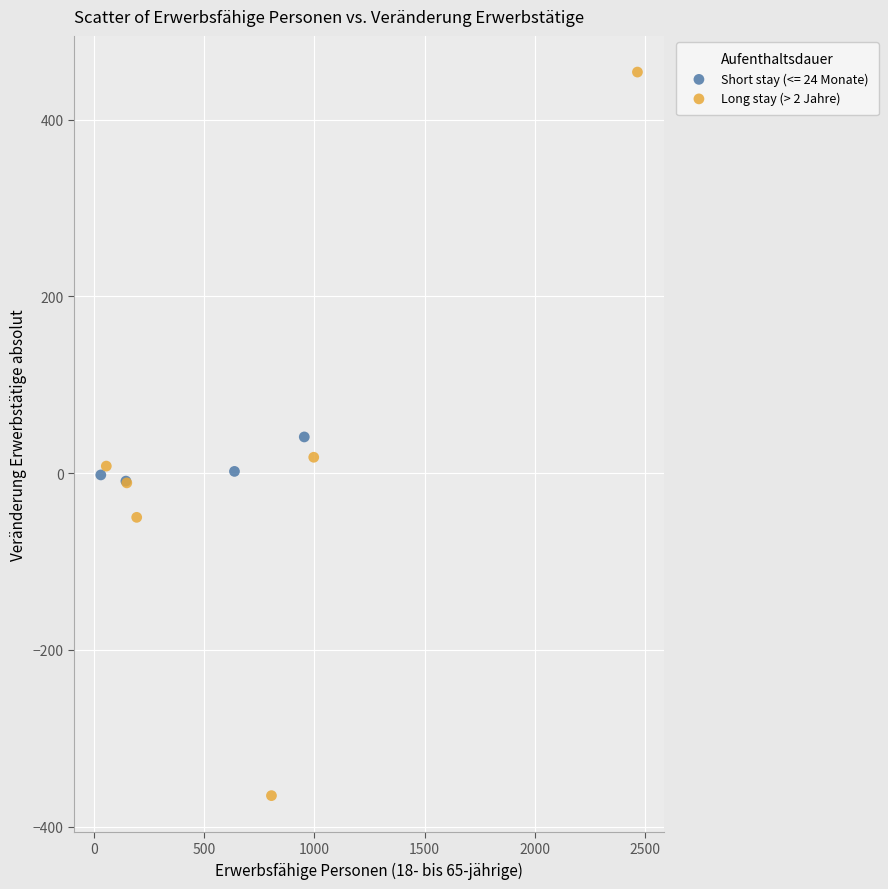

Which series has the largest Y range (max minus min)?

Long stay (> 2 Jahre)